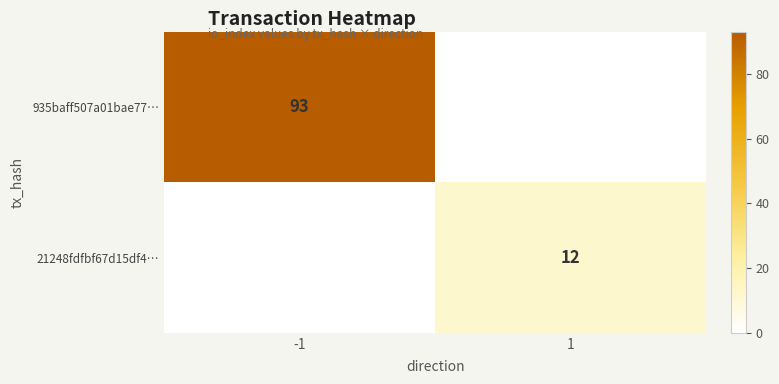

Between 1 and -1, which is larger?

-1